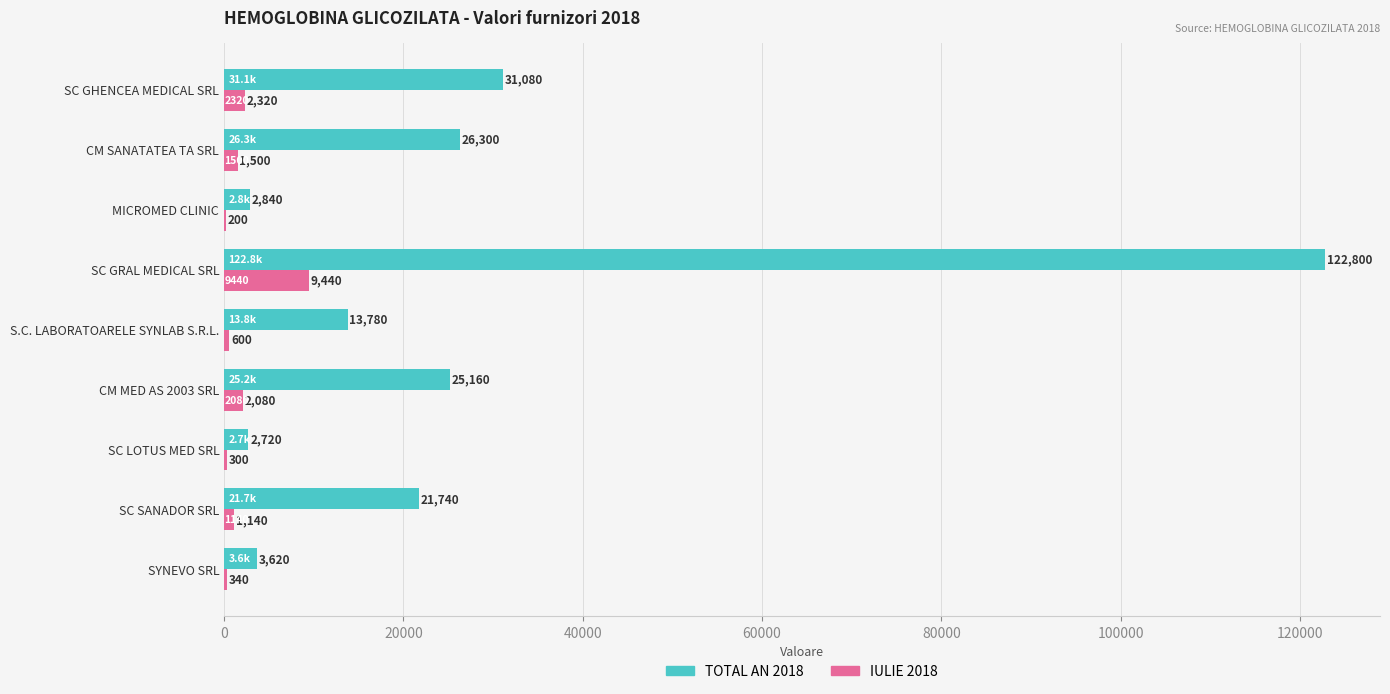

What are all the series names shown in the legend?

TOTAL AN 2018, IULIE 2018